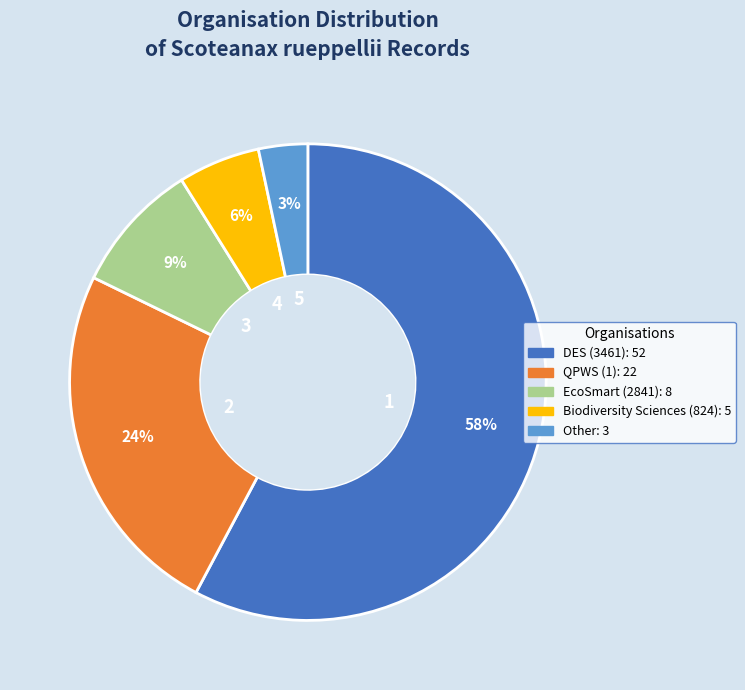

Which slice is the smallest?

Other